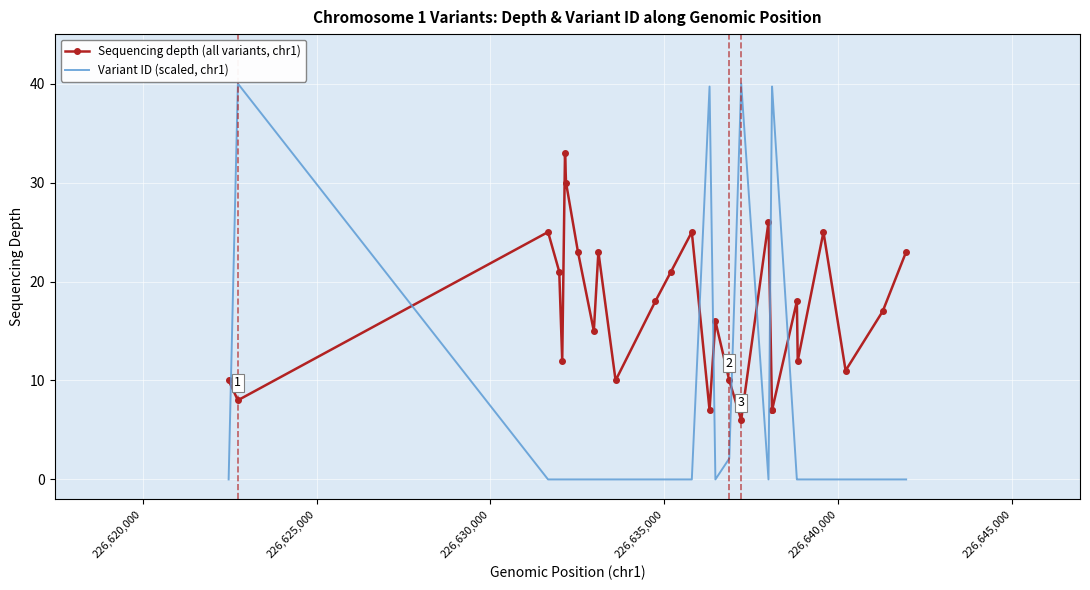

What is the difference between the maximum and minimum values in the Variant ID (scaled, chr1) series?

40.0